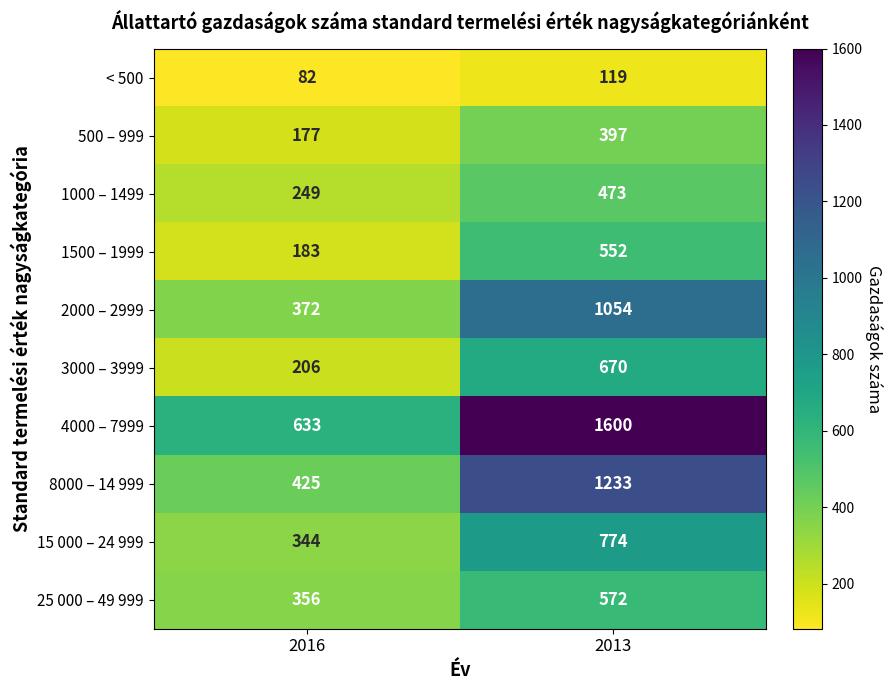

Which series has the widest spread of values?

4000 – 7999